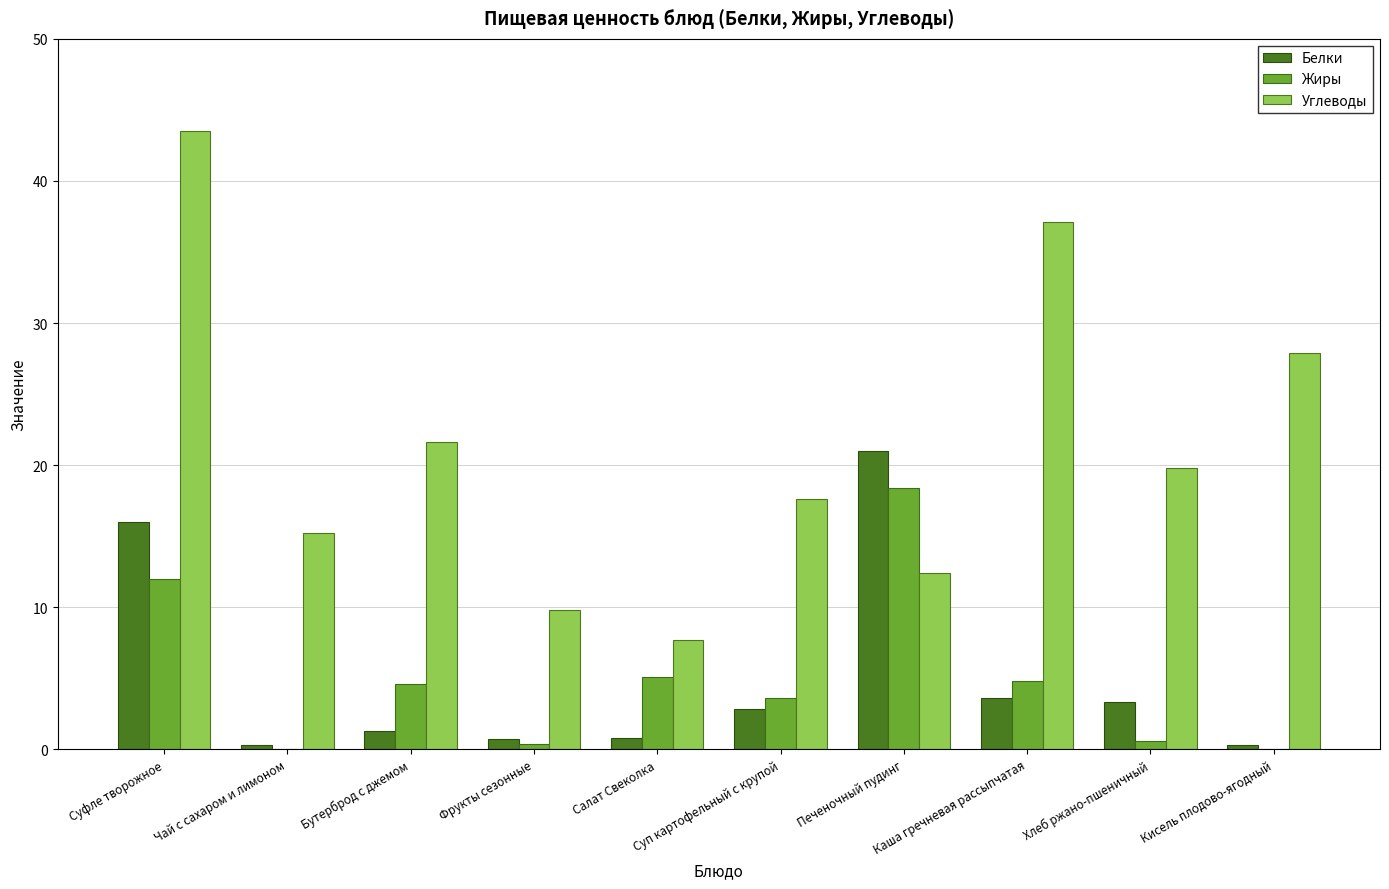

The Жиры series shows 29.0 at Печеночный пудинг. True or false?

False